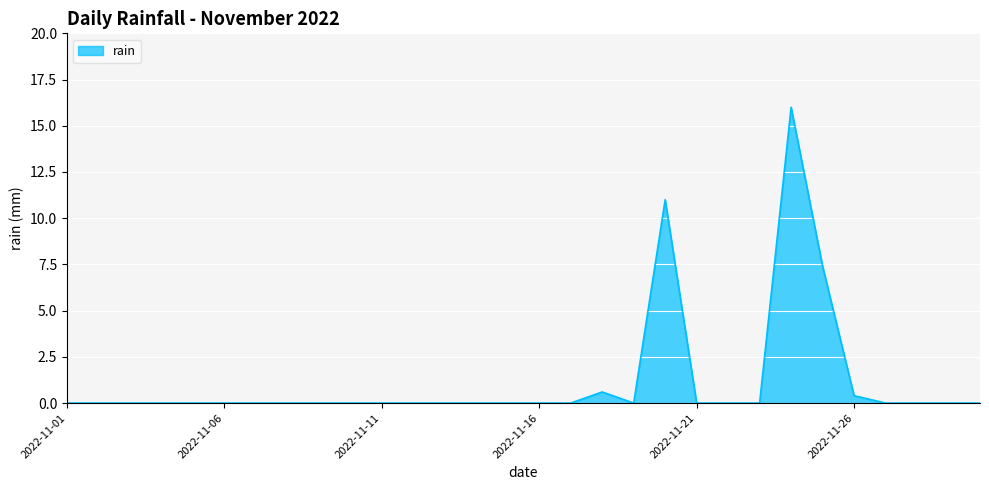

How many lines are shown in the chart?

1